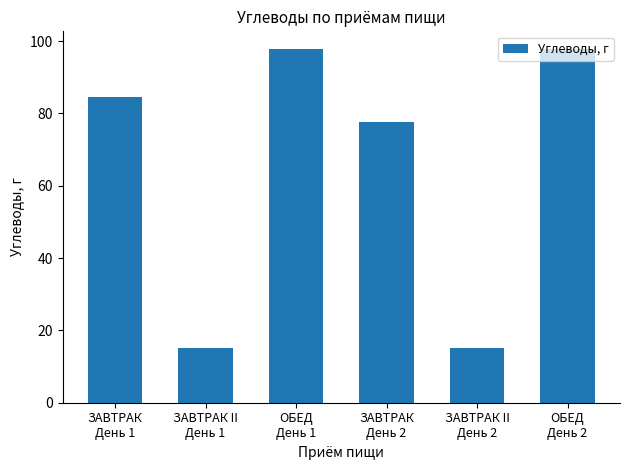

Reading left to right, list all the values displayed in this chart.

84.4	15.2	97.8	77.5	15.2	97.8